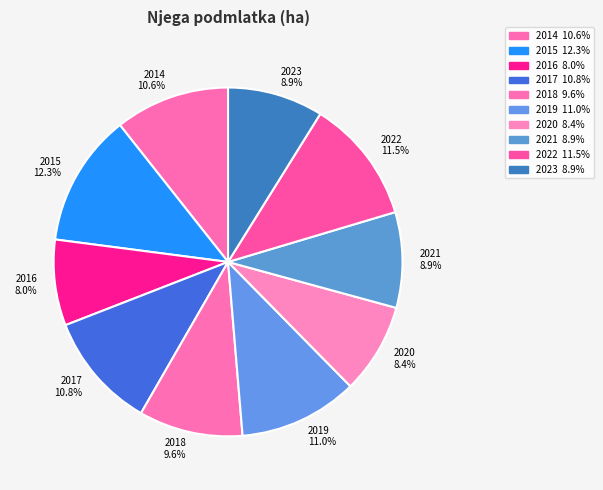

Count the number of slices in the pie.

10